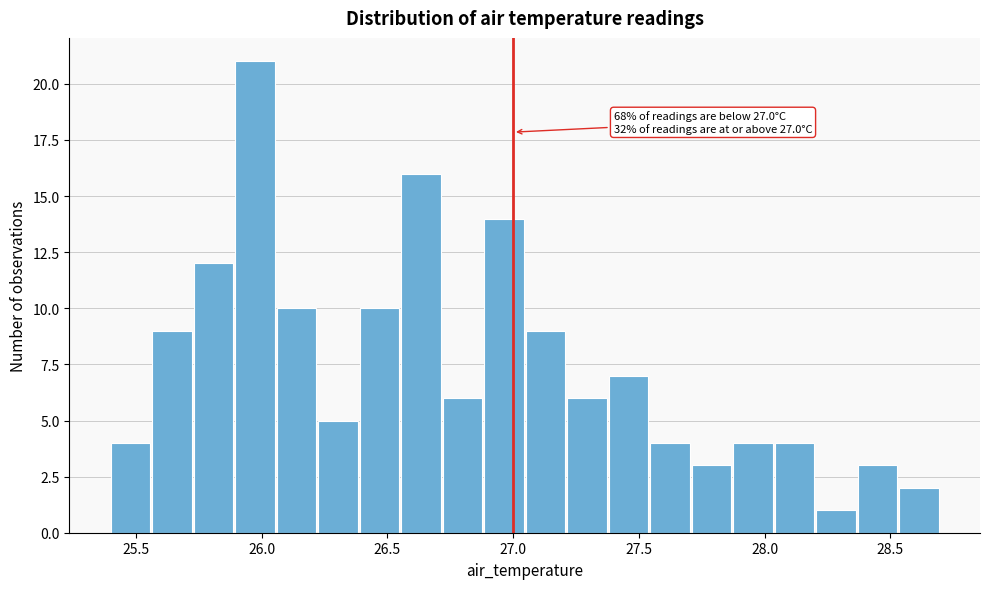

Around what value on the x-axis is the tallest bar? Give the approximate position of its centre, as read against the axis.

25.95